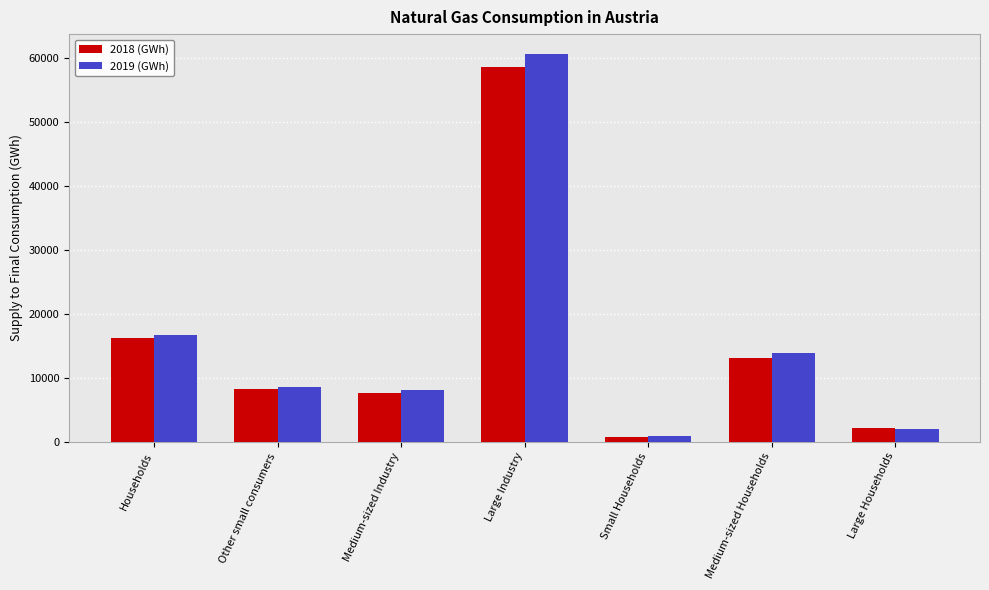

How many data points in 2019 (GWh) are less than 8529?

3